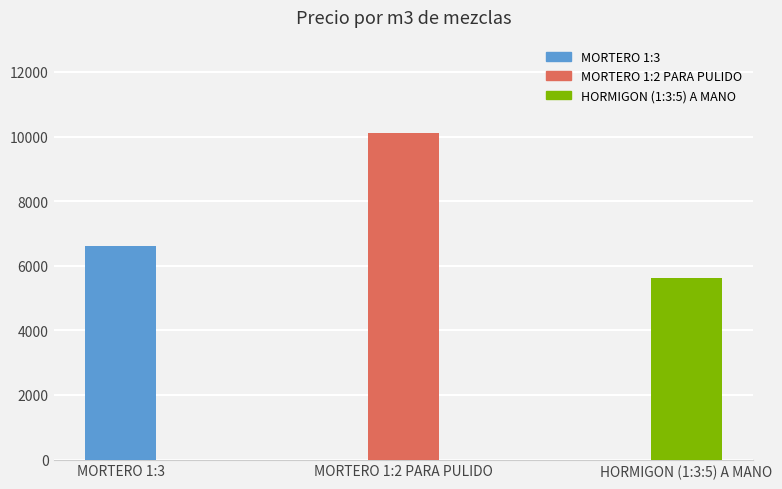

Rank the categories by value from lowest to highest.

HORMIGON (1:3:5) A MANO, MORTERO 1:3, MORTERO 1:2 PARA PULIDO